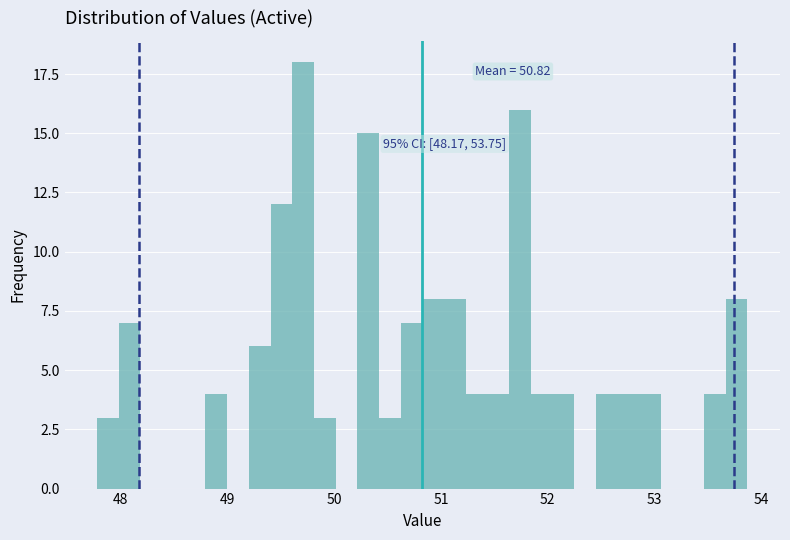

Around what value on the x-axis is the tallest bar? Give the approximate position of its centre, as read against the axis.

49.7